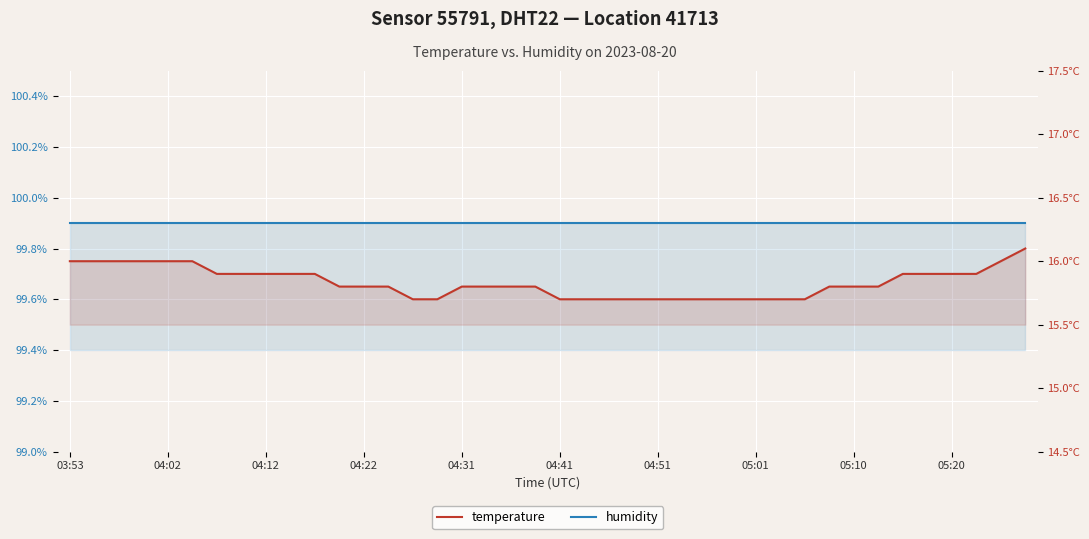

Which series changed the most between 12 and 30?

temperature